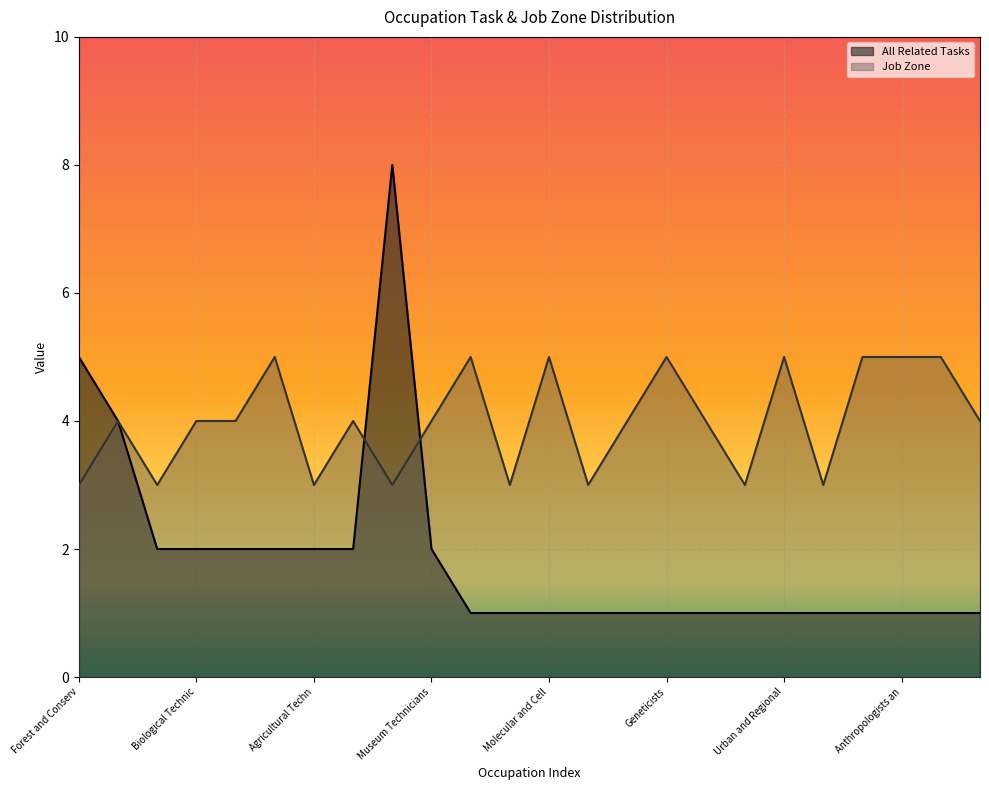

What is the total value across all series at Environmental Science Technicians?

6